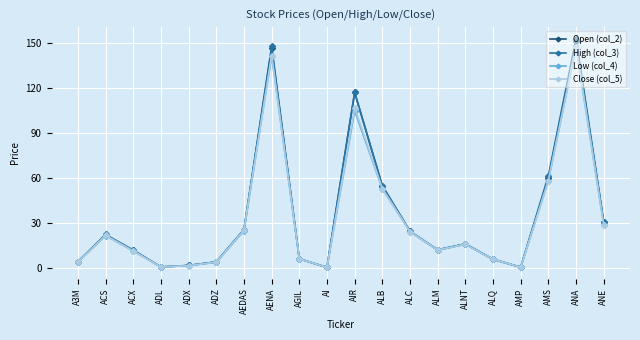

True or false: Open (col_2) has a value of 75.5 at ALB.

False